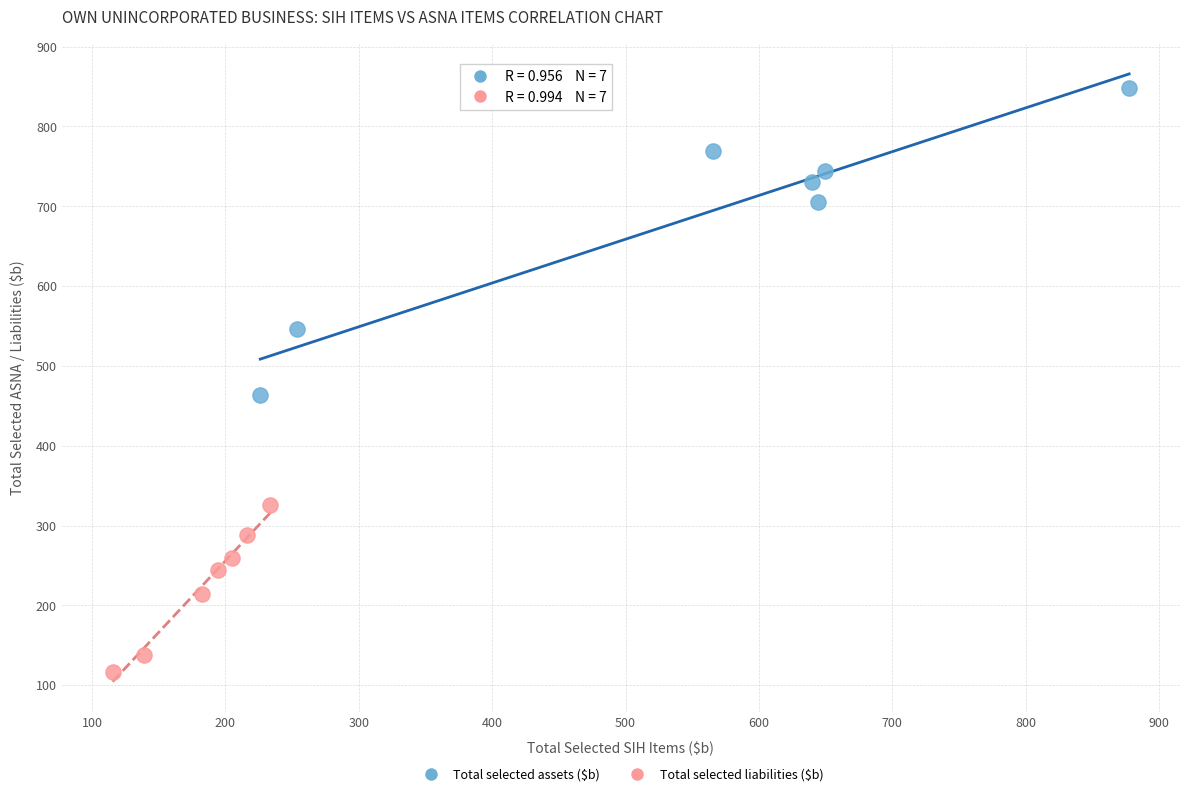

Which series reaches the maximum Y coordinate?

Total selected assets ($b)